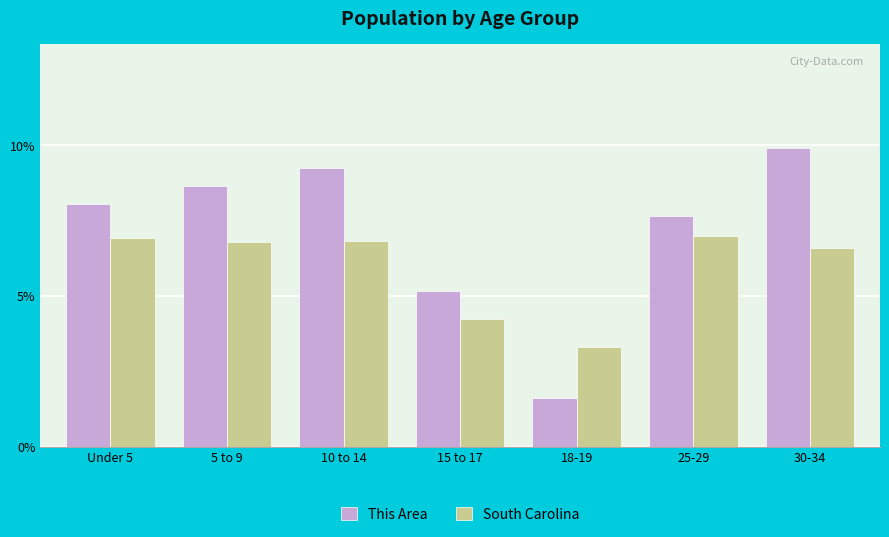

What value does the South Carolina series have at Under 5?

6.9